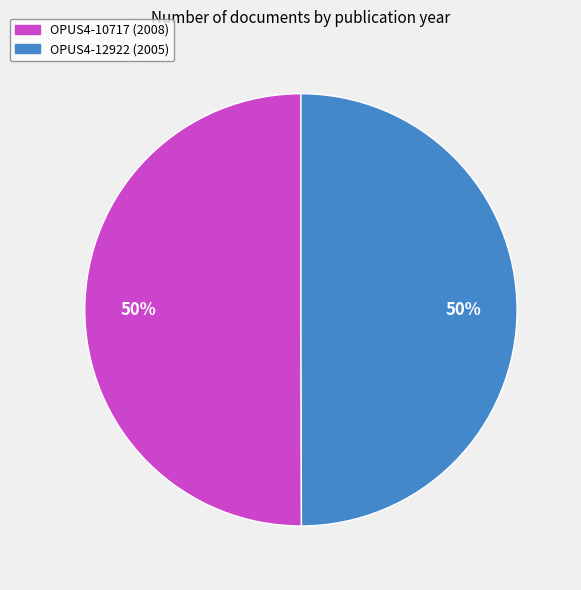

How many segments does this pie chart have?

2